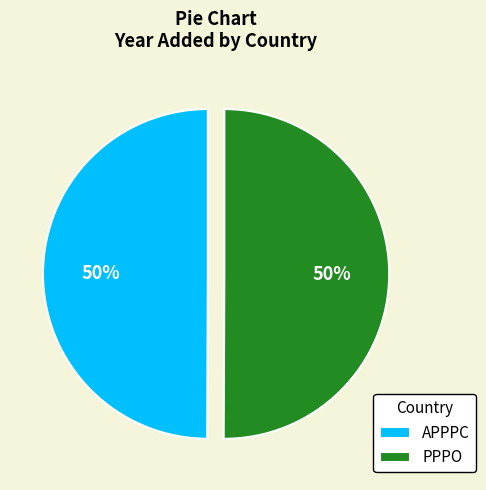

To the nearest percent, what is the average slice percentage?

50%